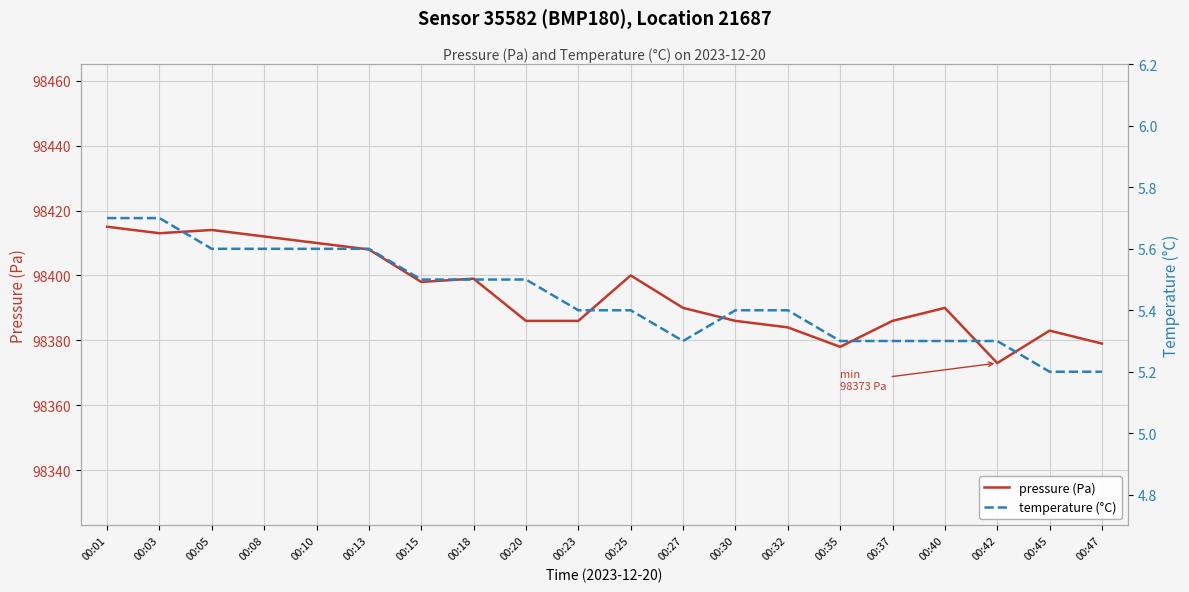

Is the value of pressure (Pa) at 00:32 greater than the value of temperature (°C) at 00:13?

Yes